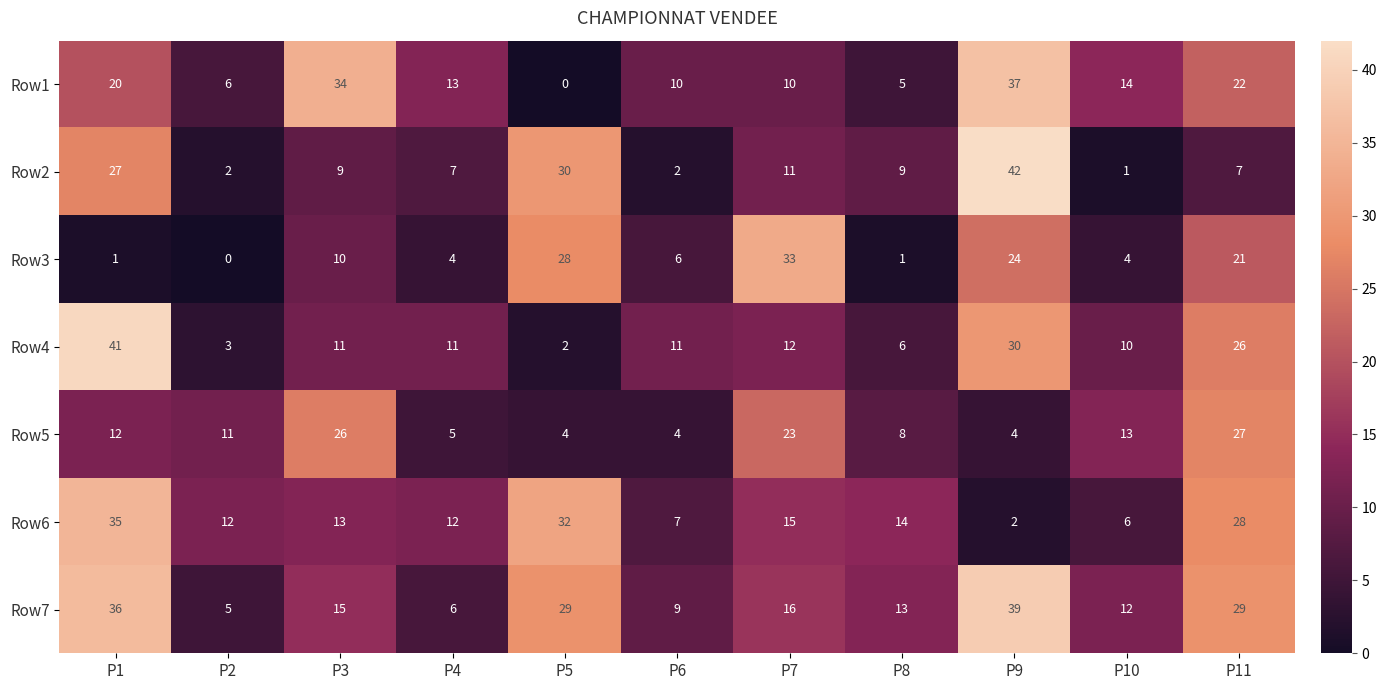

What is the difference between the maximum and second lowest values in the Row1 series?

32